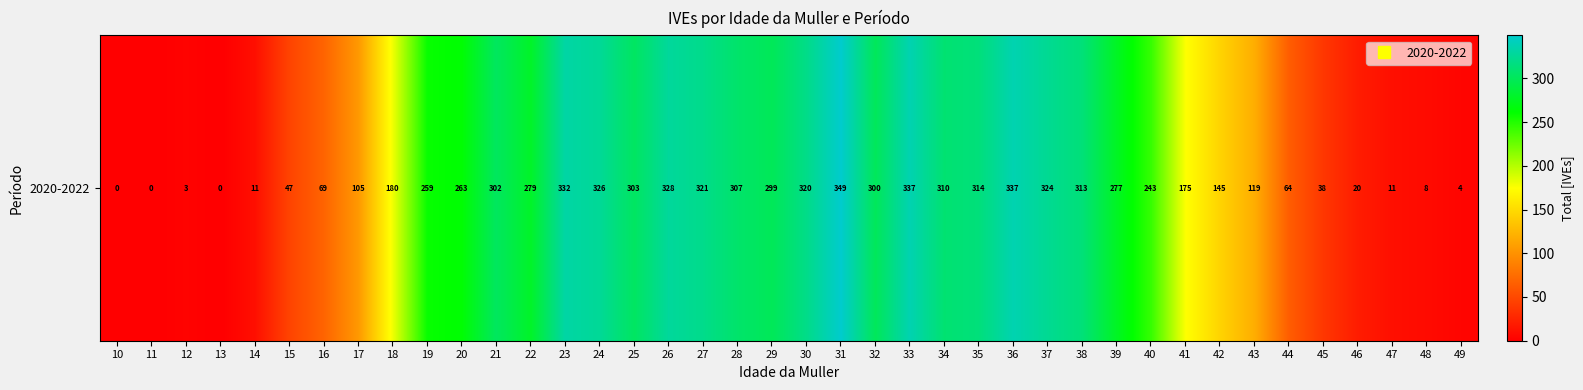

What is the difference between the values at 49 and 16?

65